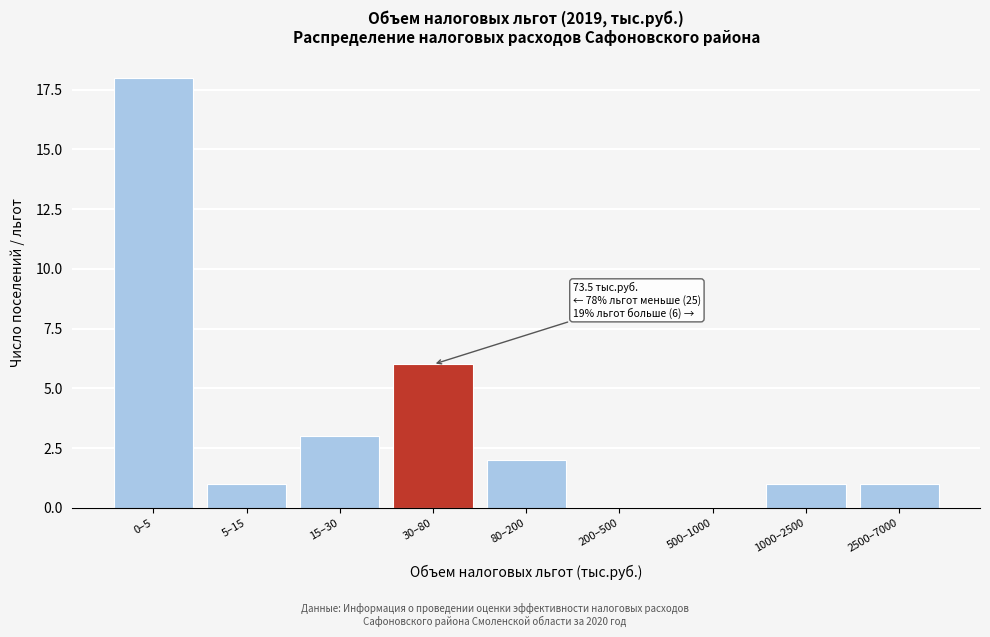

Reading left to right, extract all data points from this chart.

0–5=18	5–15=1	15–30=3	30–80=6	80–200=2	200–500=0	500–1000=0	1000–2500=1	2500–7000=1